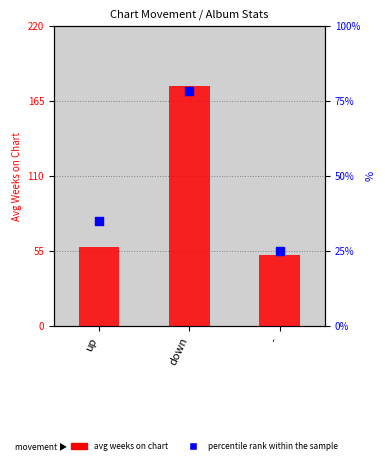

Is the value of avg weeks on chart at down greater than the value of percentile rank within the sample at -?

Yes